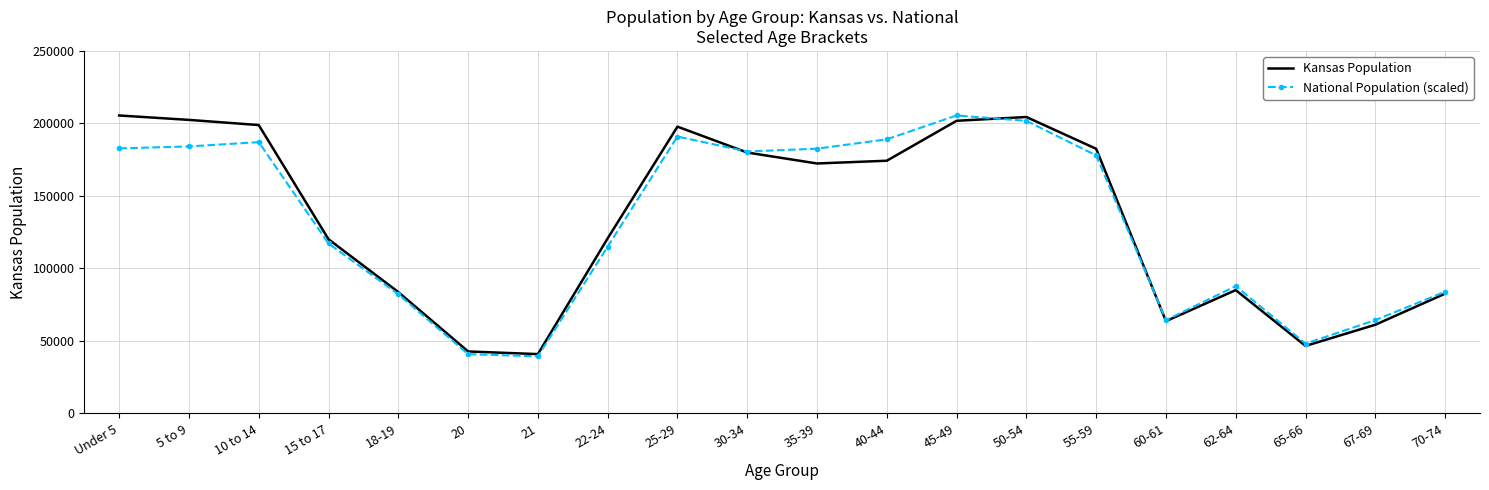

Is the value of National Population (scaled) at 65-66 greater than the value of Kansas Population at Under 5?

No